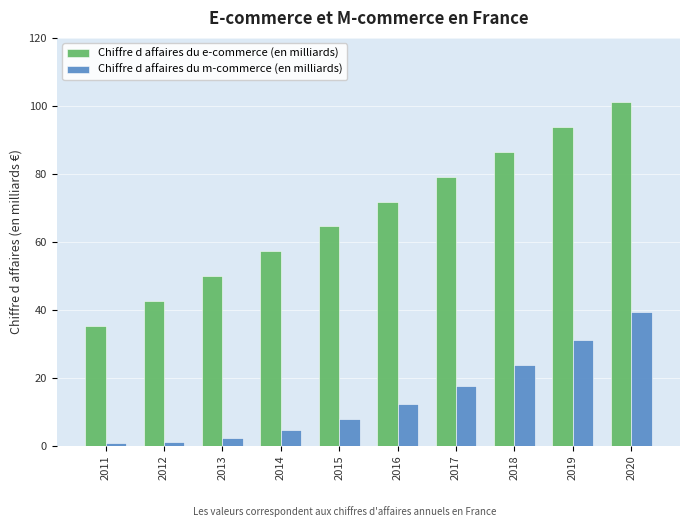

Rank the series by their average value, from lowest to highest.

Chiffre d affaires du m-commerce (en milliards), Chiffre d affaires du e-commerce (en milliards)